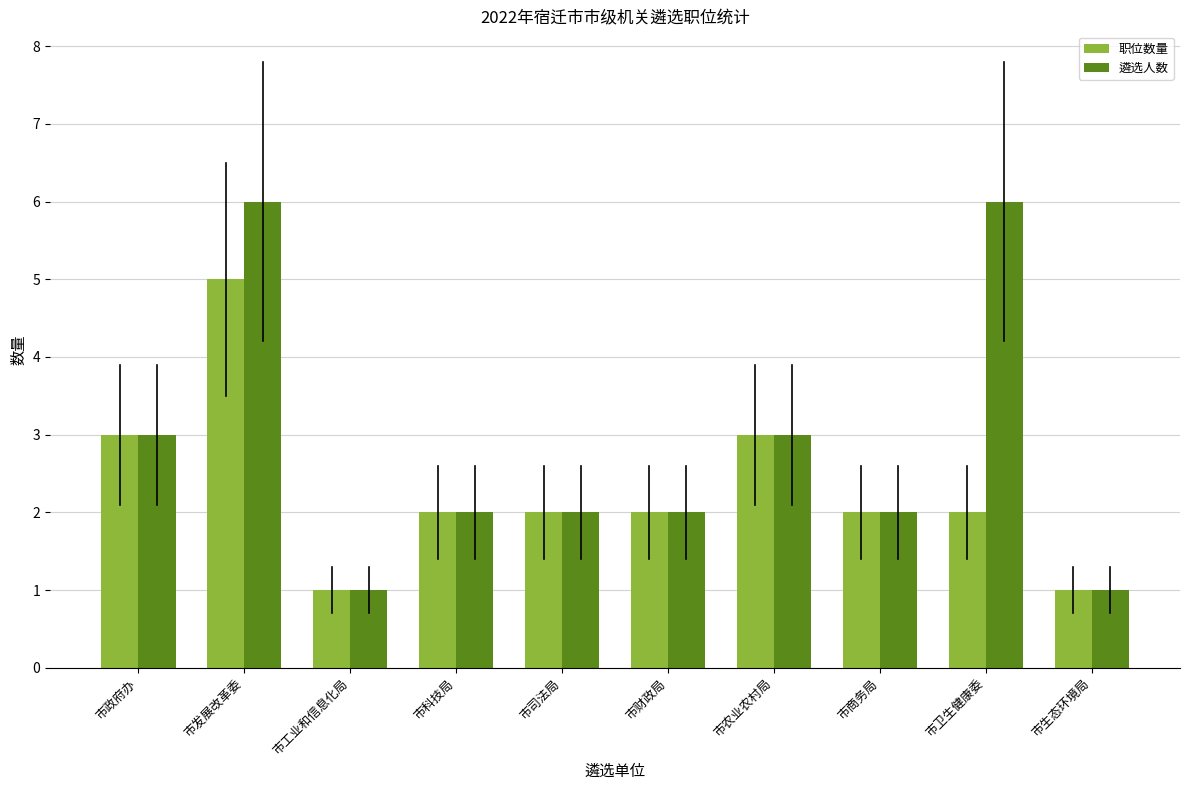

How many 遴选人数 values are between 2 and 3?

6